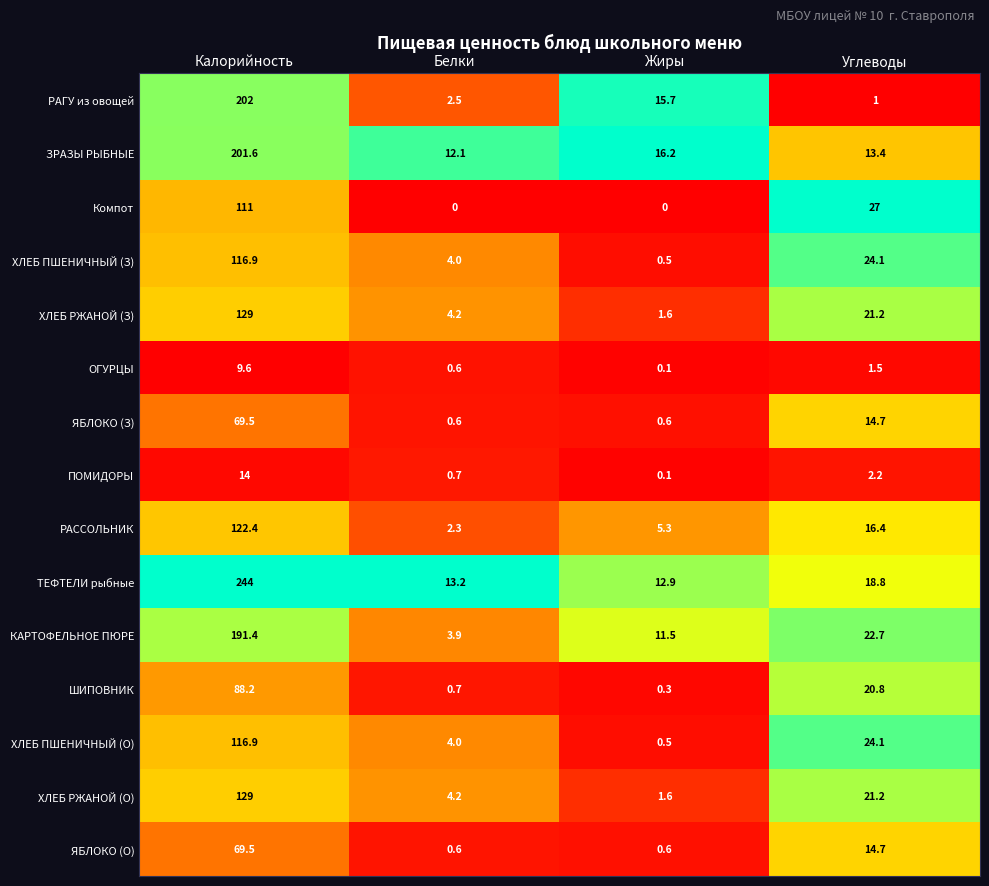

The value of ХЛЕБ РЖАНОЙ (З) at Белки is 5.8. True or false?

False